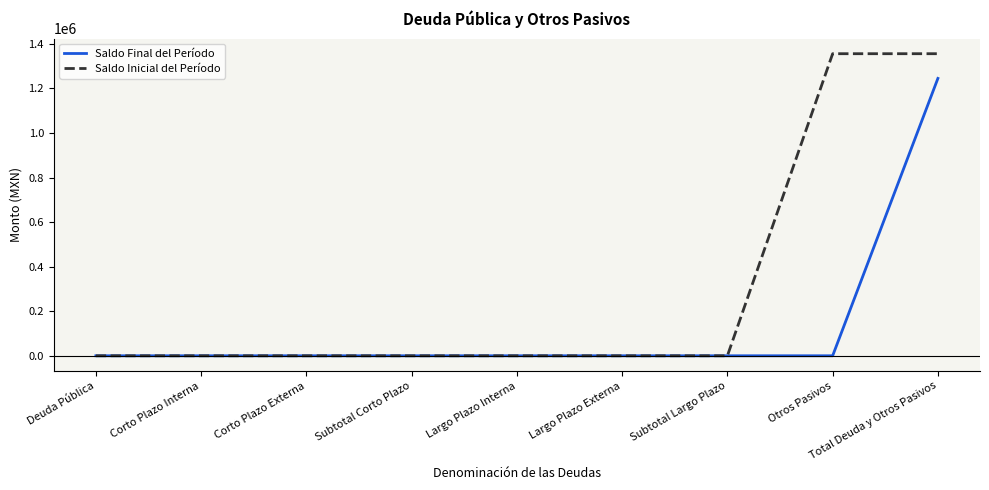

Rank the series by their average value, from lowest to highest.

Saldo Final del Período, Saldo Inicial del Período